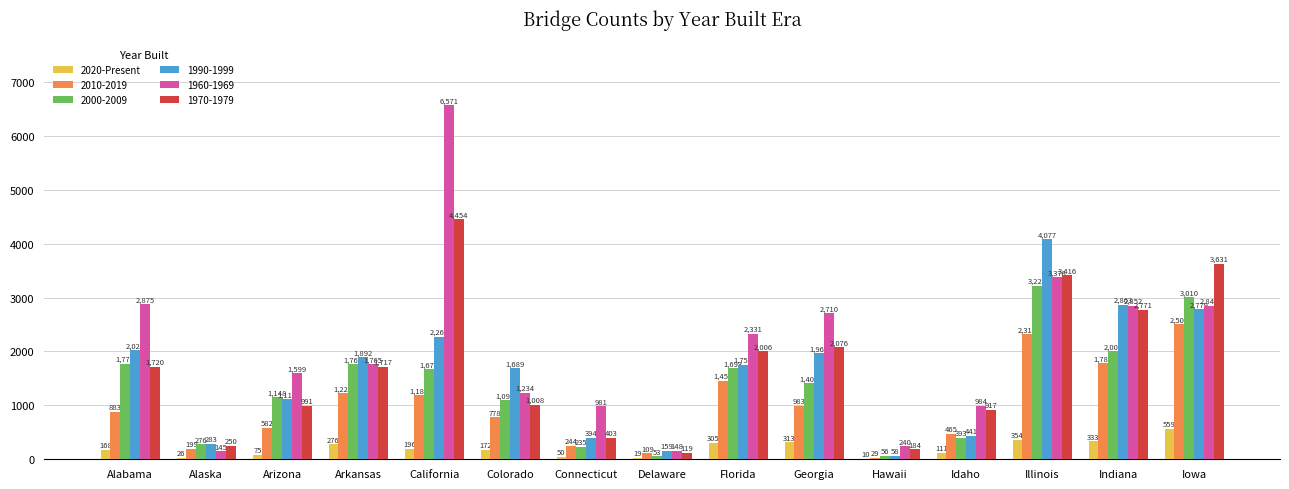

At which category does the chart reach its peak across all series?

California